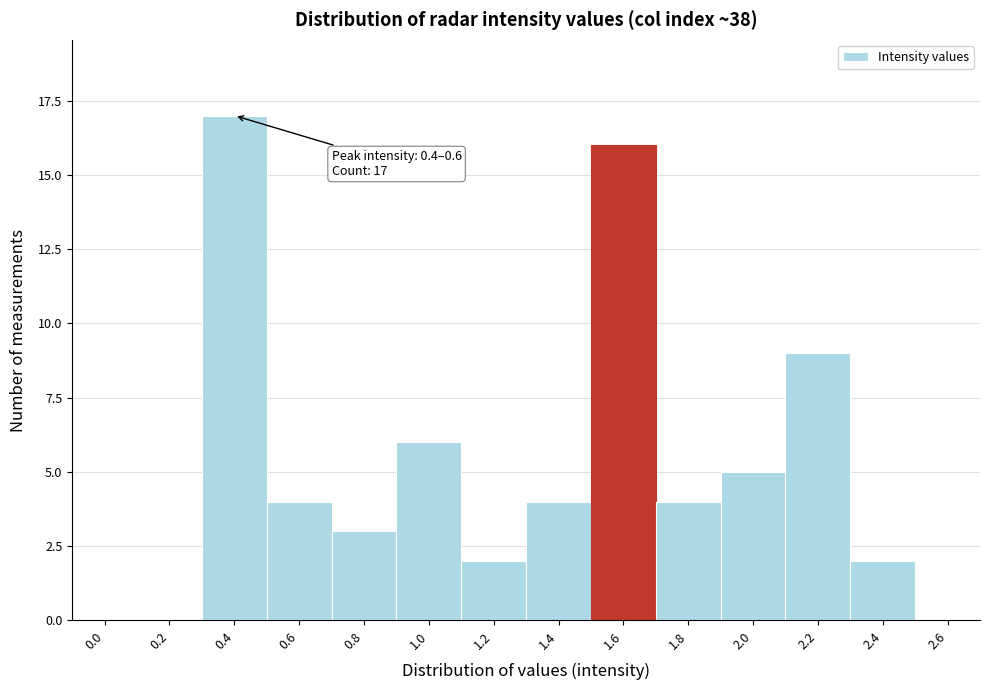

Reading left to right, list all the values displayed in this chart.

0.0=0	0.2=0	0.4=17	0.6=4	0.8=3	1.0=6	1.2=2	1.4=4	1.6=16	1.8=4	2.0=5	2.2=9	2.4=2	2.6=0